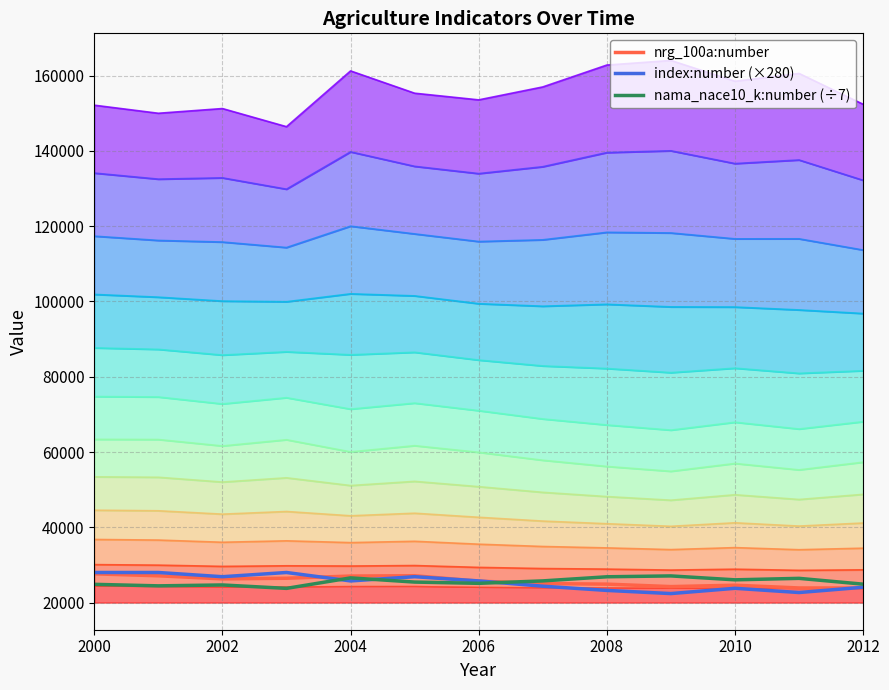

The value of nrg_100a:number at 2008 is 15591.6. True or false?

False